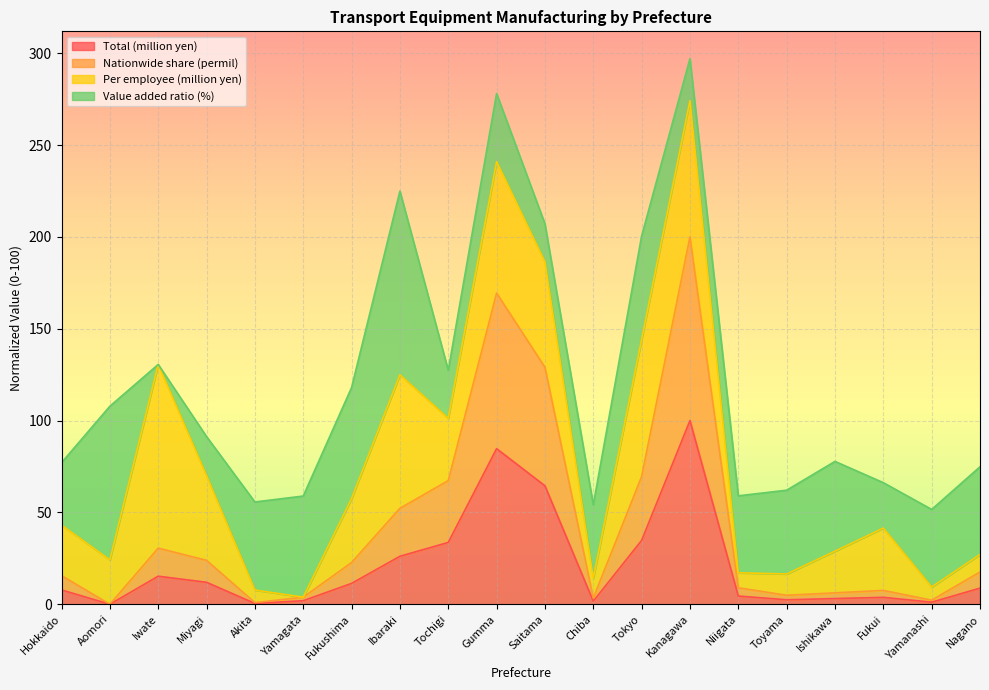

How many lines are shown in the chart?

4